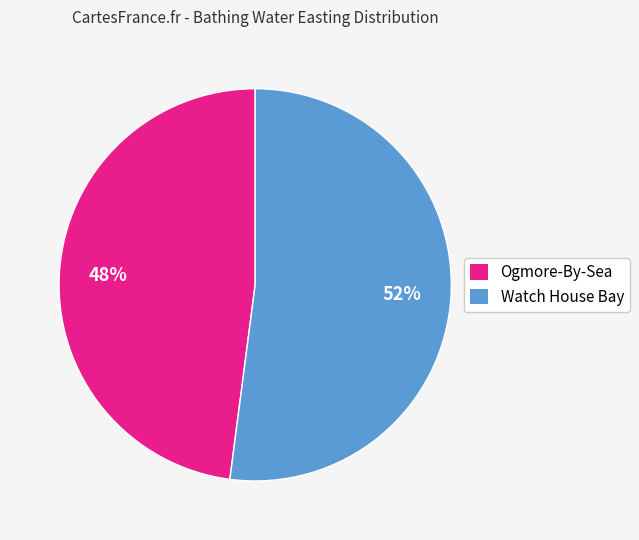

Which slice represents more than half of the pie?

Watch House Bay